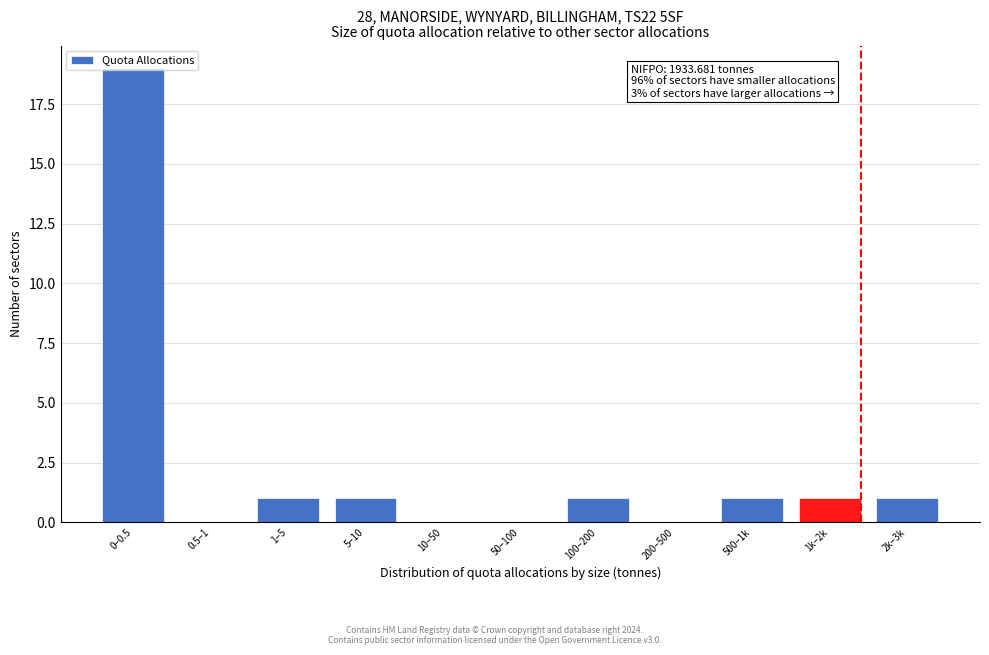

Which has a higher value, 5–10 or 200–500?

5–10